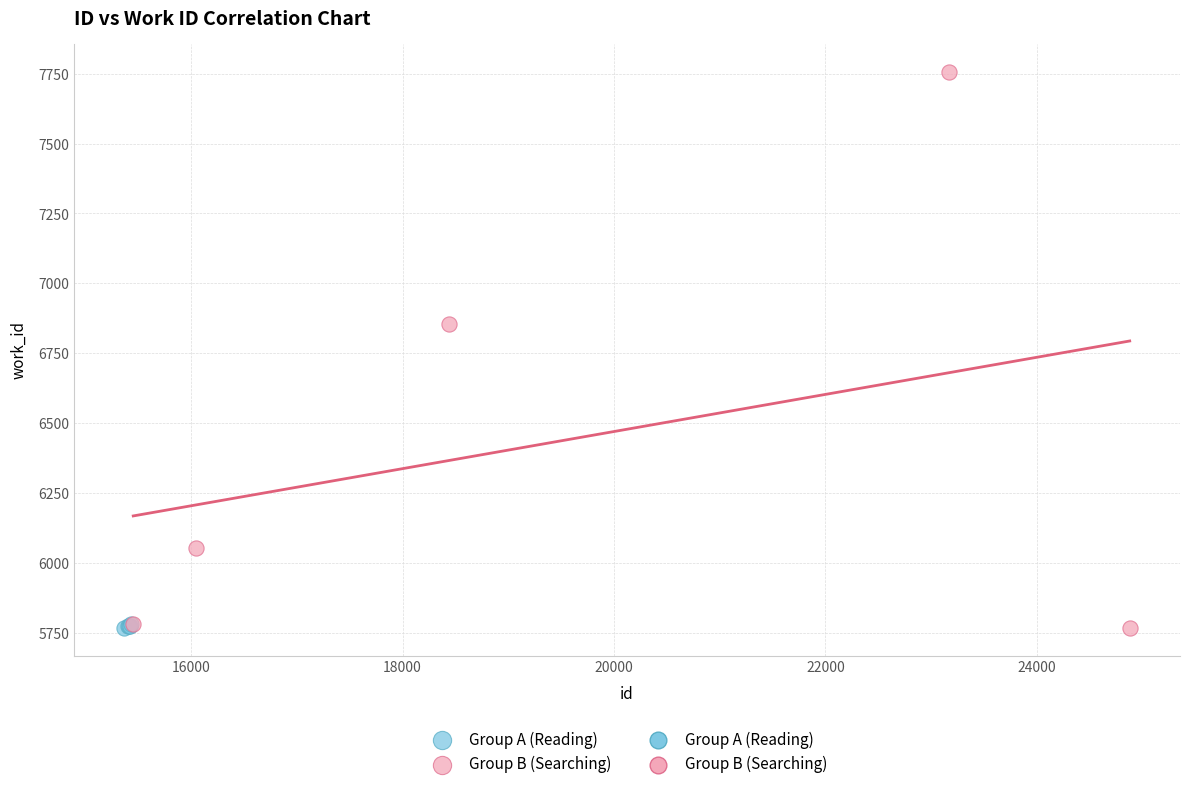

Which series reaches the maximum Y coordinate?

Group B (Searching)